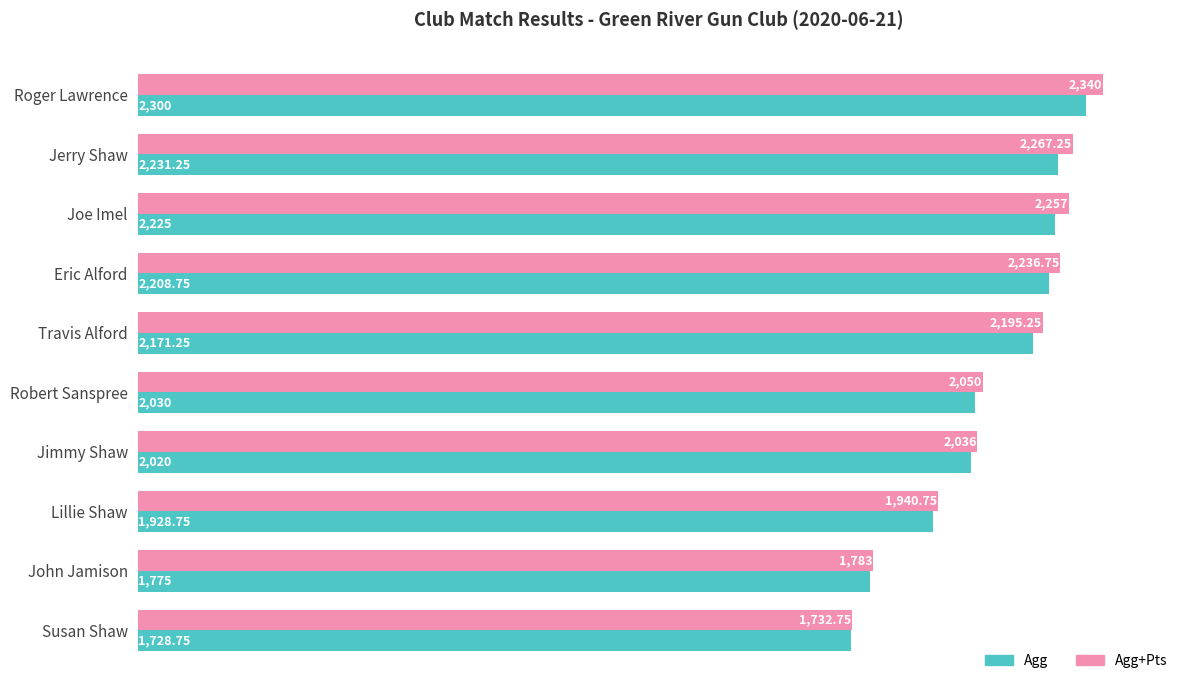

At which label is Agg+Pts closest to 2036?

Jimmy Shaw